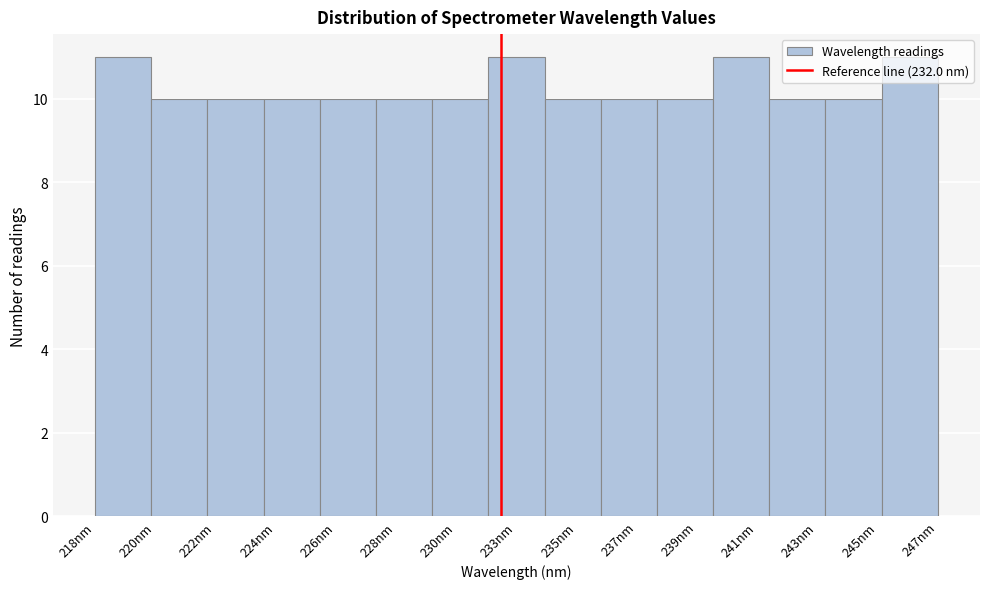

What is the label of the 7th bar from the right?

235nm